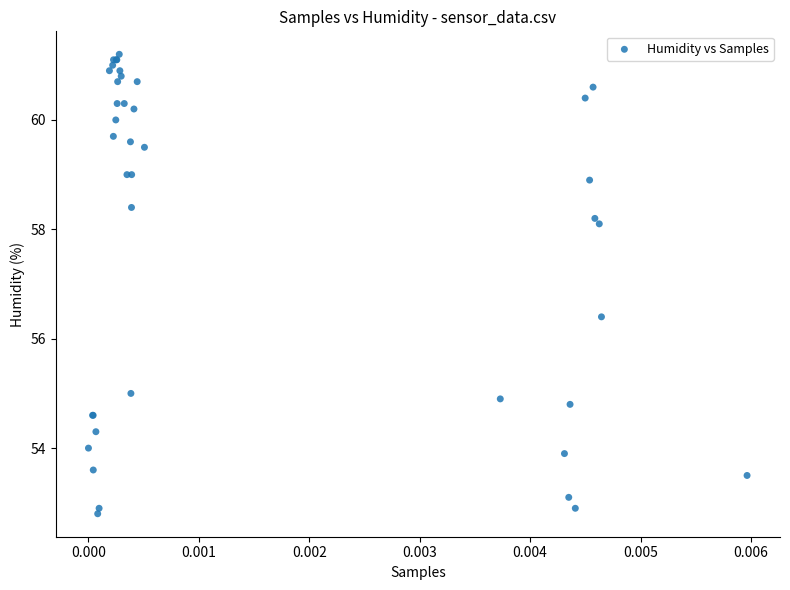

What Y value in the scatter plot is closest to 57?

56.4